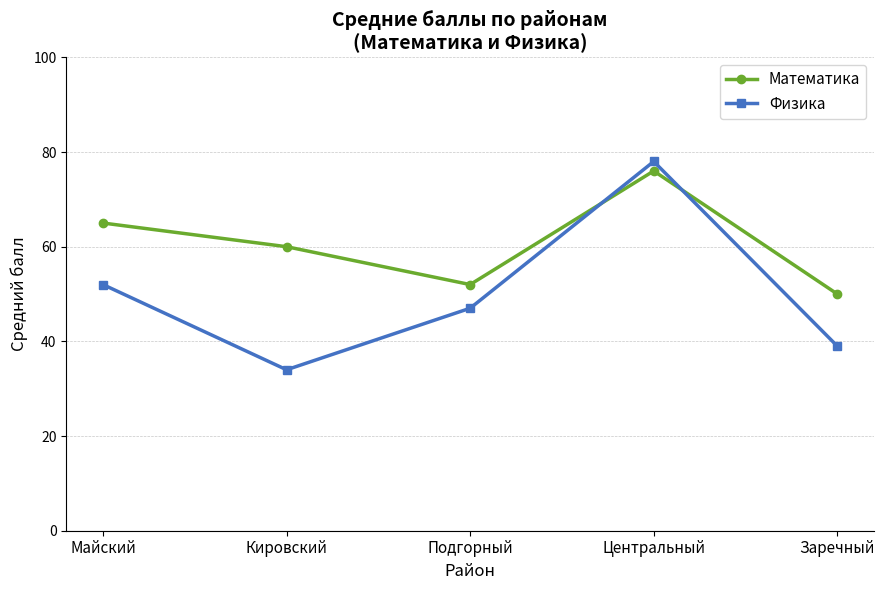

Which category has the lowest value in the Математика series?

Заречный